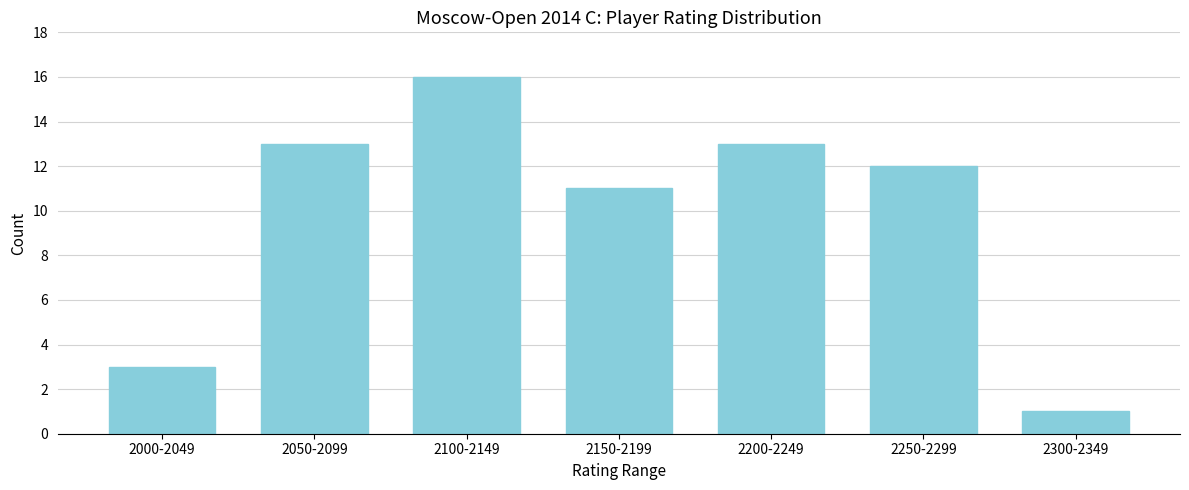

Reading right to left, transcribe all the data shown in this chart.

2300-2349=1	2250-2299=12	2200-2249=13	2150-2199=11	2100-2149=16	2050-2099=13	2000-2049=3